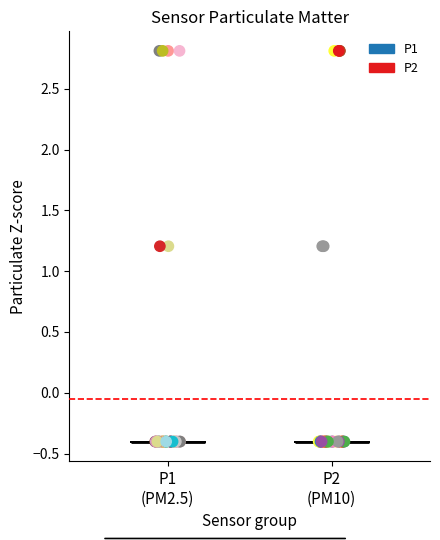

What are all the series names shown in the legend?

P1, P2